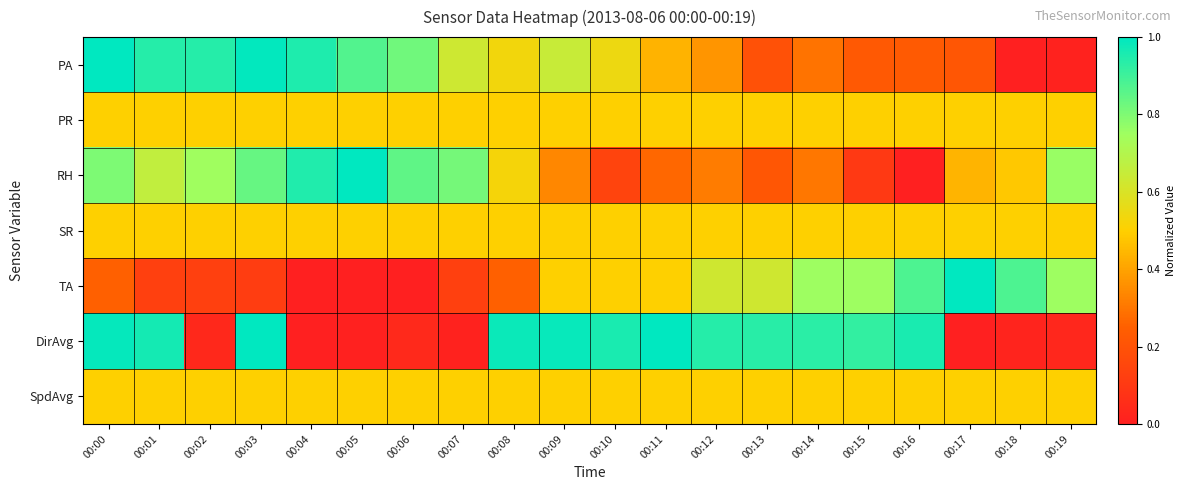

At how many categories does at least one series exceed 0?

20